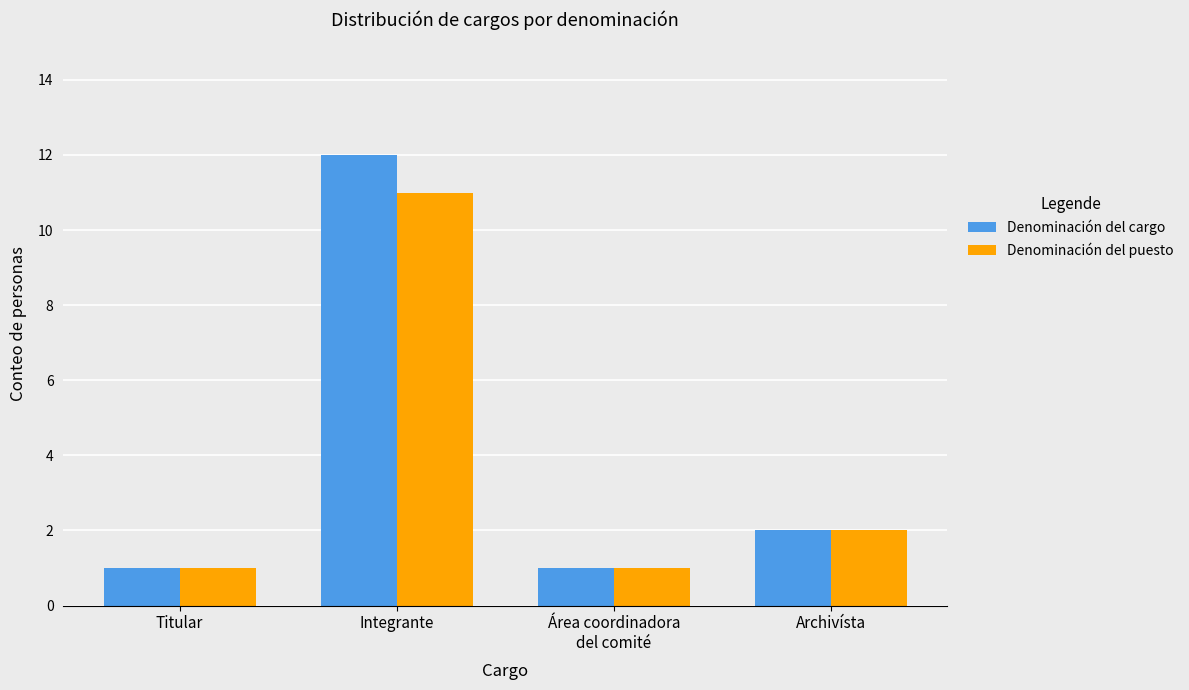

Rank the series by their maximum value, from highest to lowest.

Denominación del cargo, Denominación del puesto